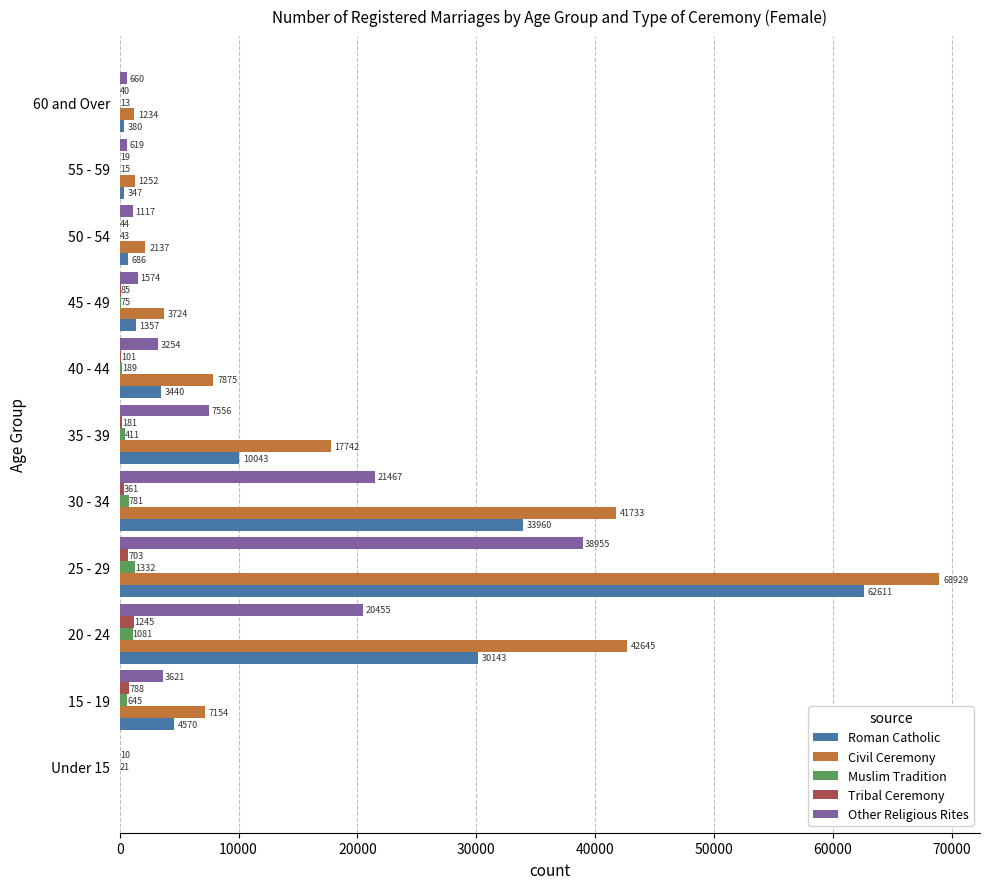

Which series has the largest total across all categories?

Civil Ceremony